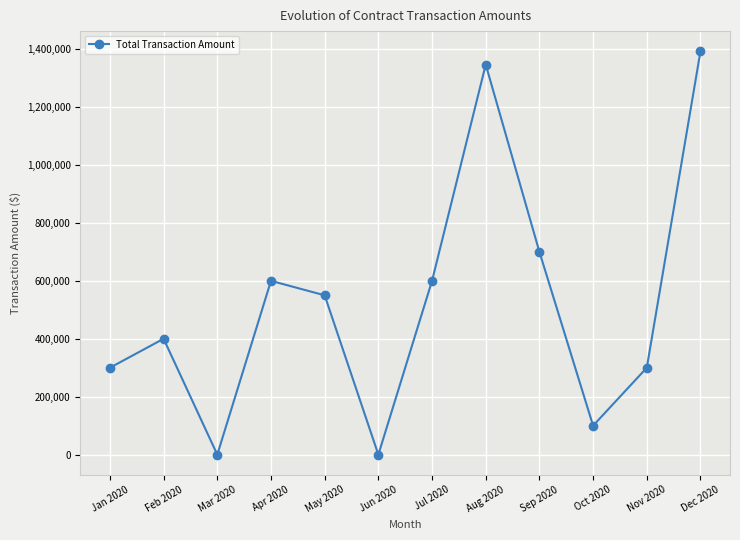

Is it true that the value at Mar 2020 is 0?

True